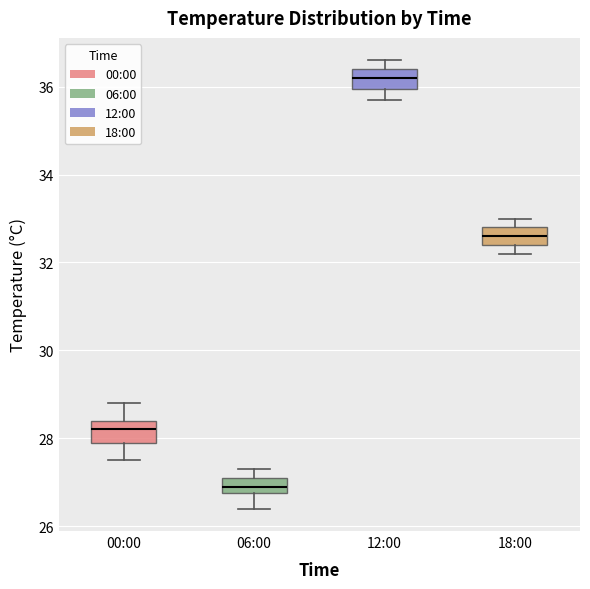

Where does the median line of the box for 00:00 sit on the y-axis? The values are not printed on the chart, so give them approximately, as read against the axis.

28.2